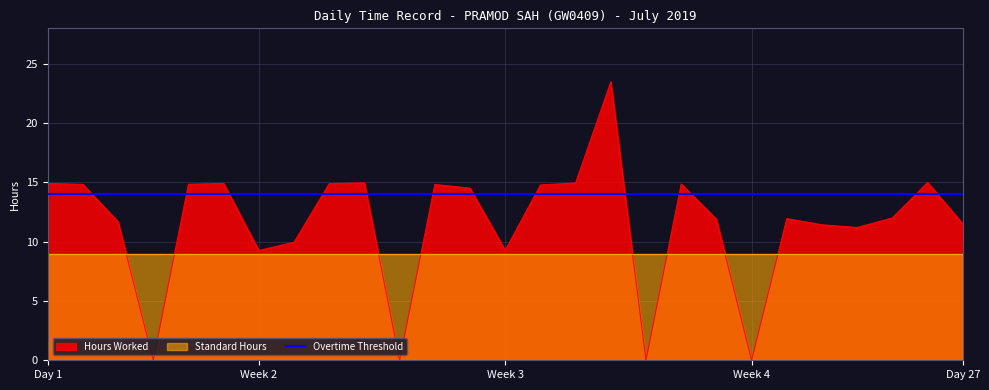

What is the highest value of the Hours Worked series?

23.5